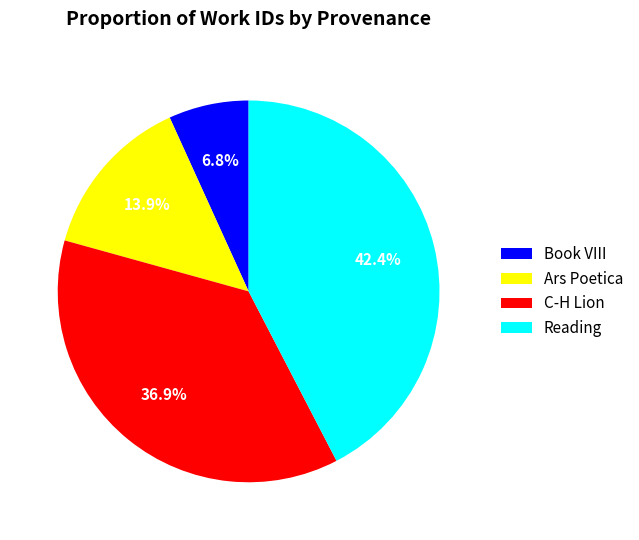

Between Ars Poetica and Book VIII, which is larger?

Ars Poetica